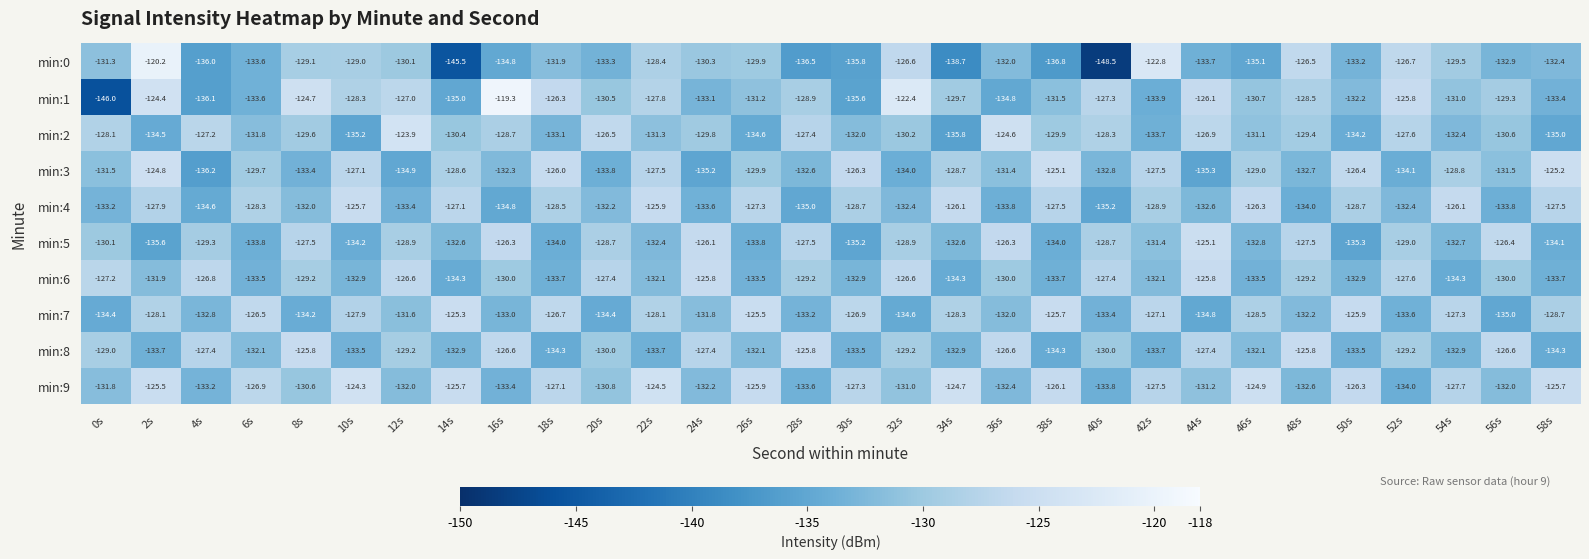

Rank the series at 38s from highest to lowest value.

min:3, min:7, min:9, min:4, min:2, min:1, min:6, min:5, min:8, min:0